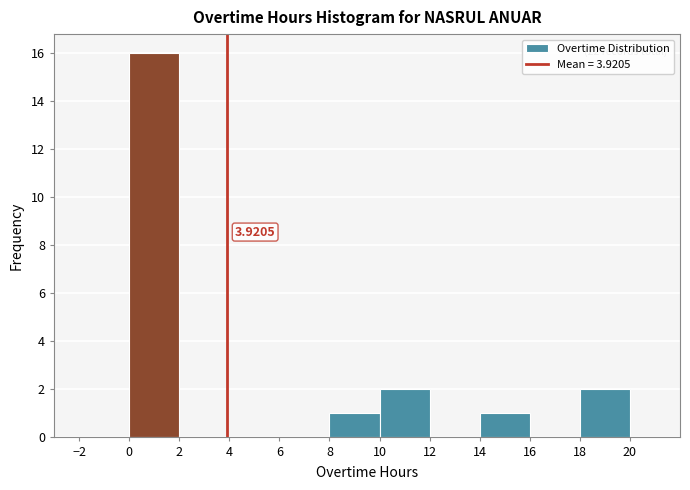

Over which range of the x-axis is the bar tallest?

0 to 2